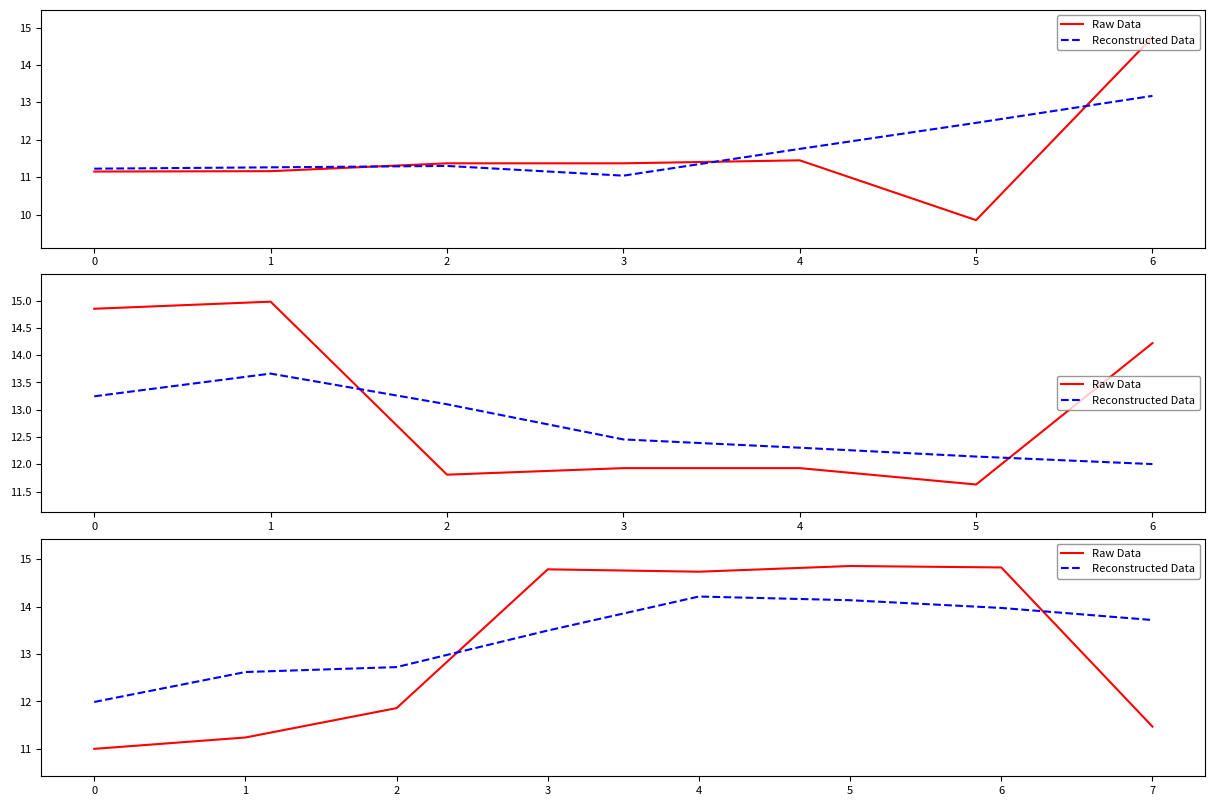

What is the approximate value of Raw Data at 6?

14.8